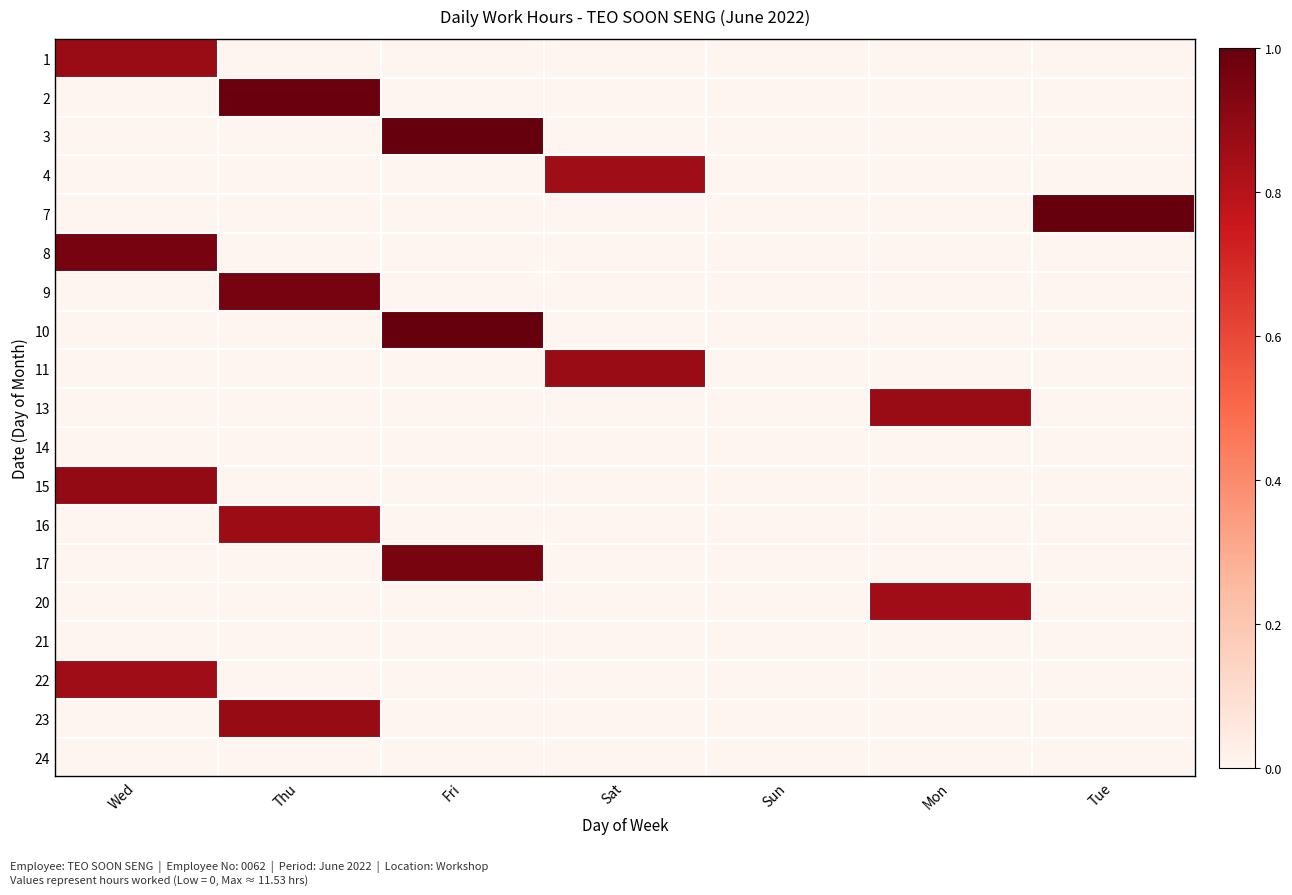

At Wed, list the series in order from largest to smallest.

8, 15, 1, 22, 2, 3, 4, 7, 9, 10, 11, 13, 14, 16, 17, 20, 21, 23, 24